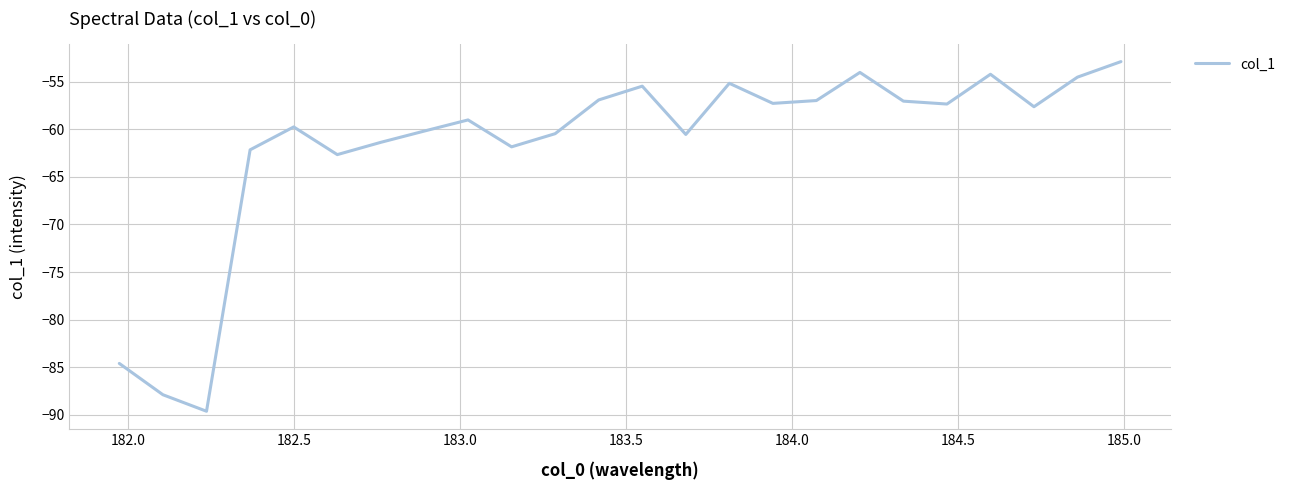

What is the difference between the maximum and minimum values?

36.8